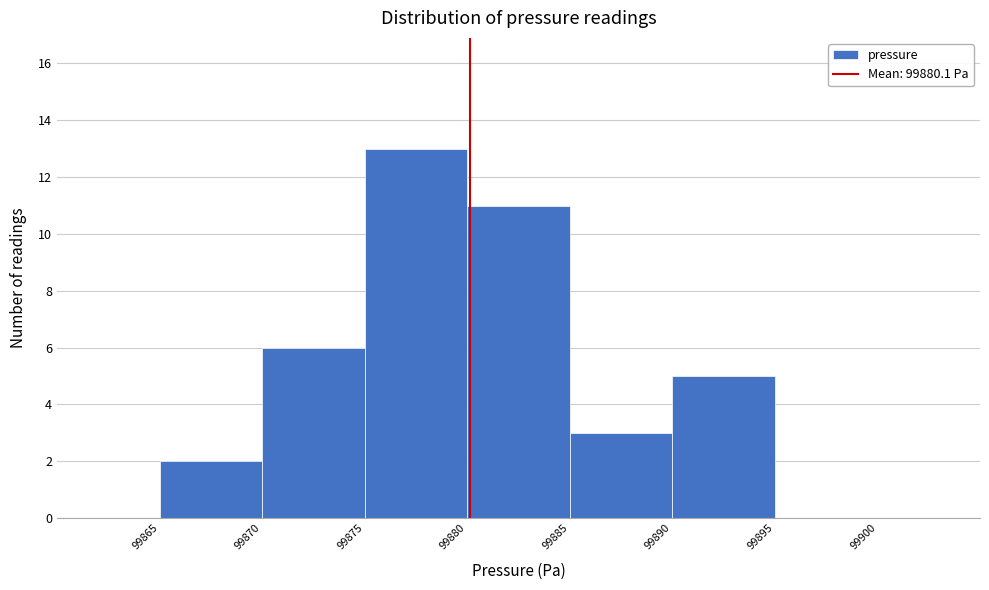

Reading left to right, list every bar in this chart as the range it spans on the x-axis followed by its height. The values are not printed on the chart, so give them approximately, as read against the axis.

99865 to 99870: 2
99870 to 99875: 6
99875 to 99880: 13
99880 to 99885: 11
99885 to 99890: 3
99890 to 99895: 5
99895 to 99900: 0